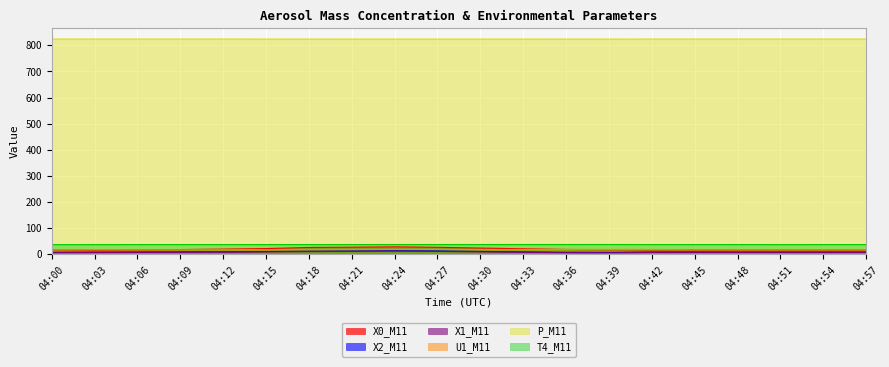

What is the average value of the X2_M11 series?

10.1